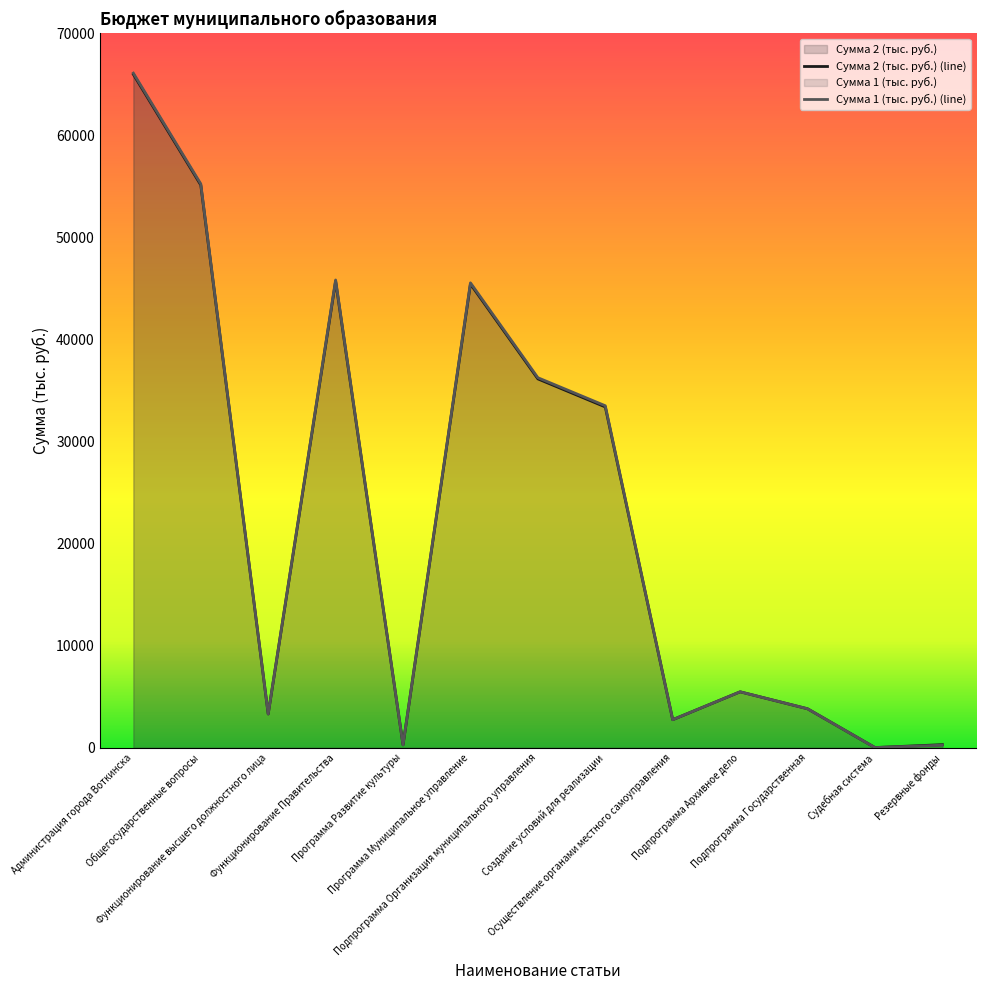

Rank the series by their average value, from highest to lowest.

Сумма 1 (тыс. руб.), Сумма 2 (тыс. руб.)